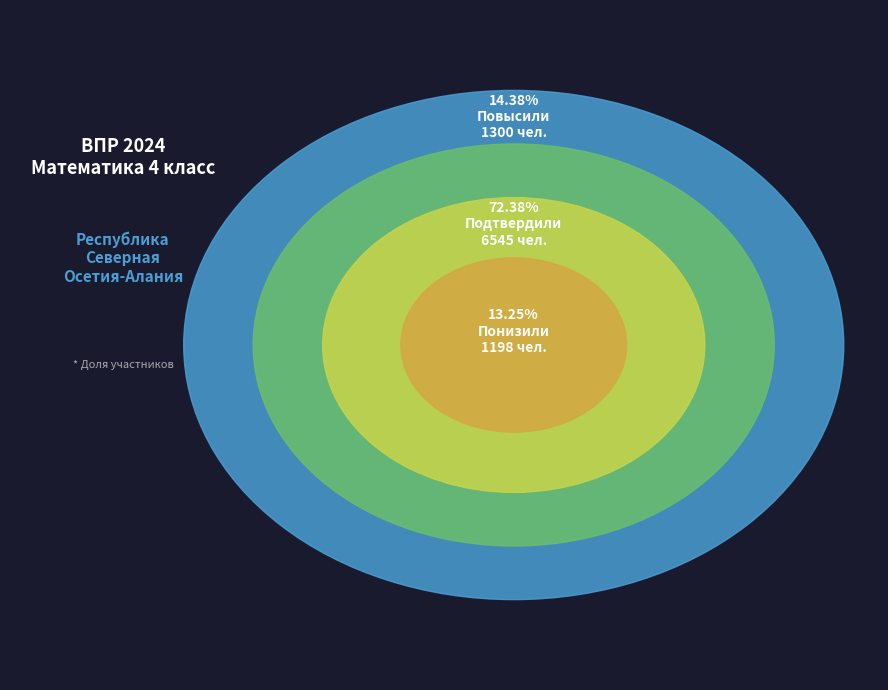

Rank the categories by value from lowest to highest.

Понизили, Повысили, Подтвердили